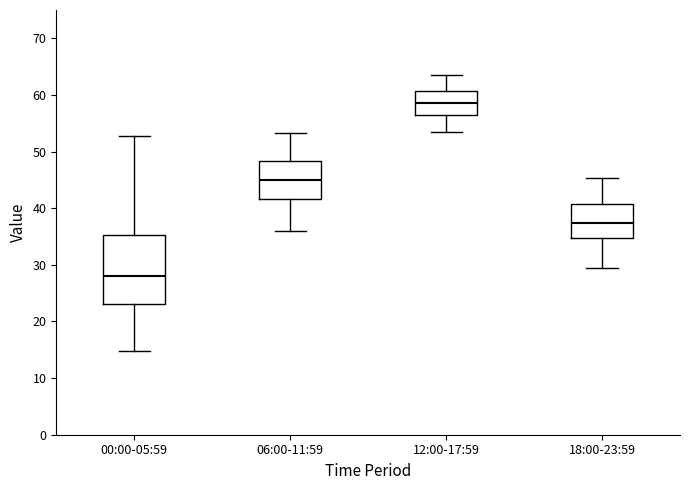

Which box has the highest median line?

12:00-17:59